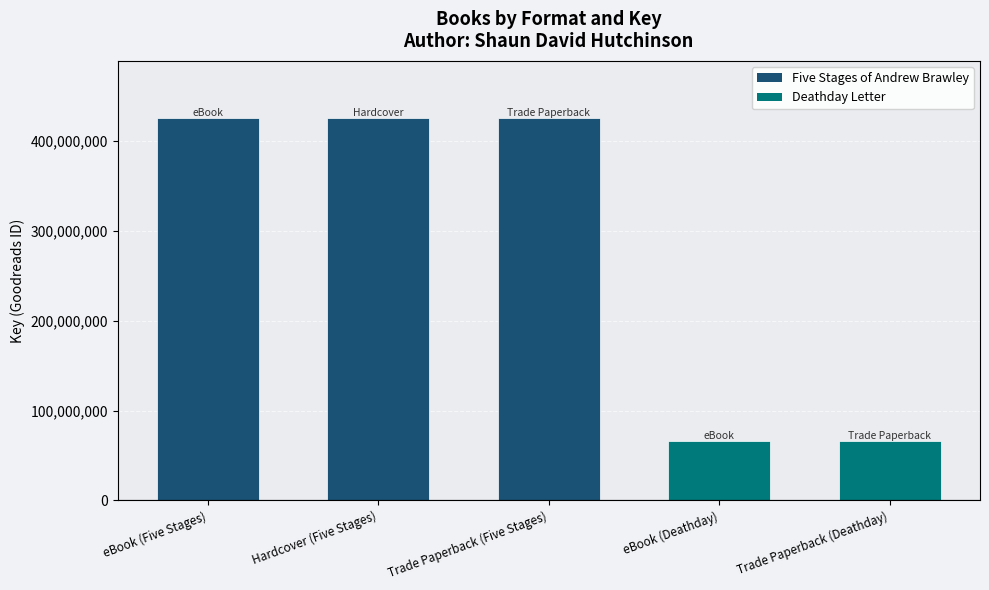

The value at eBook (Five Stages) is 425583130. True or false?

True